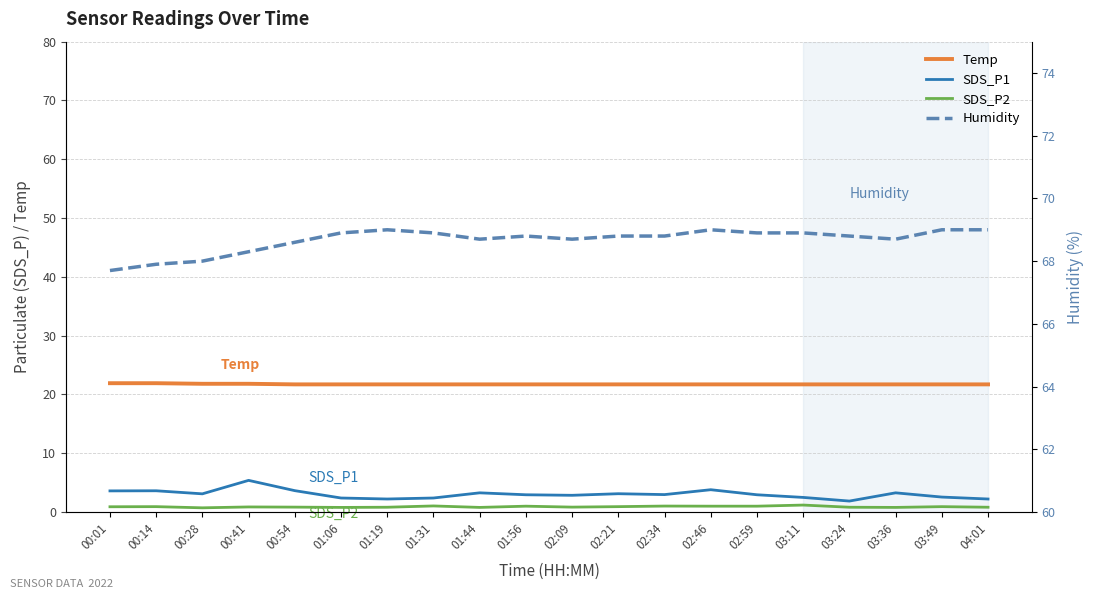

True or false: SDS_P1 and SDS_P2 intersect in this chart.

False